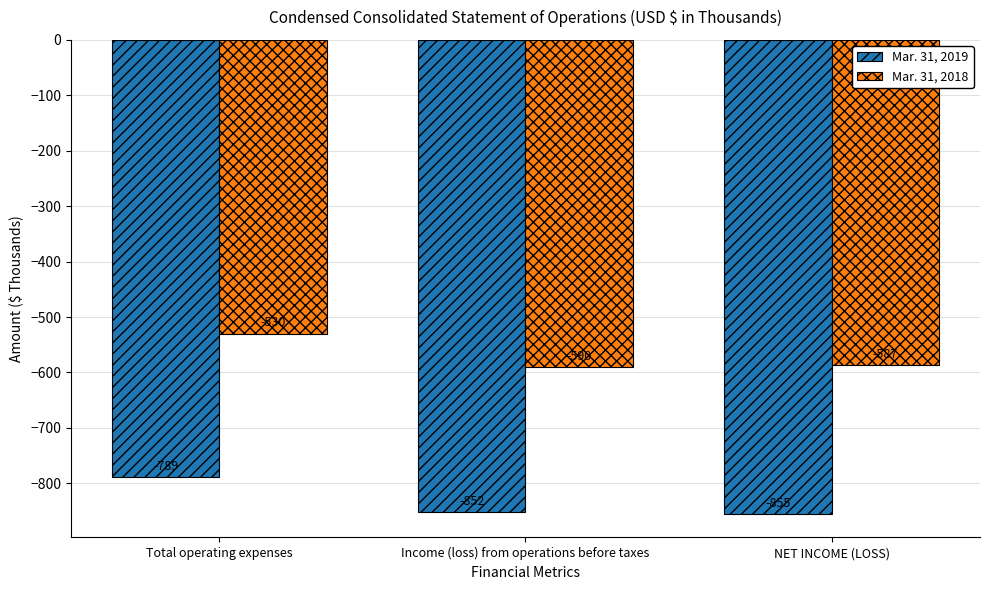

What is the difference between the maximum and minimum values in the Mar. 31, 2019 series?

66